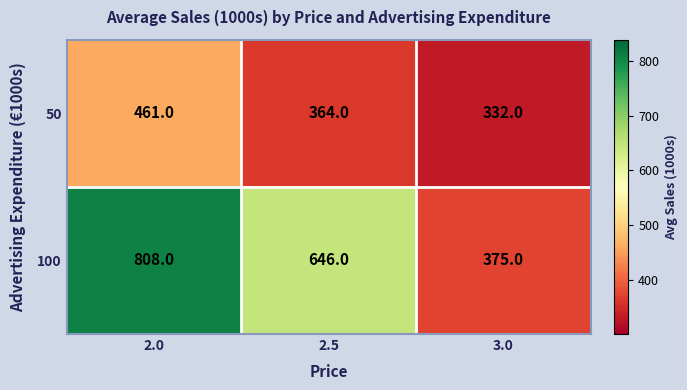

Which category has the lowest value in the 50 series?

3.0